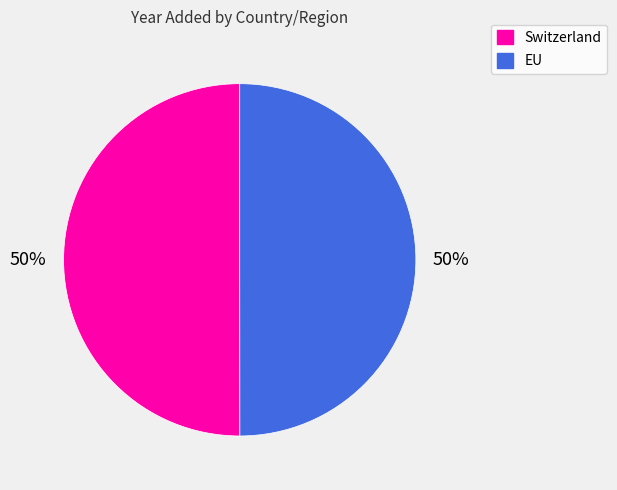

How many segments does this pie chart have?

2